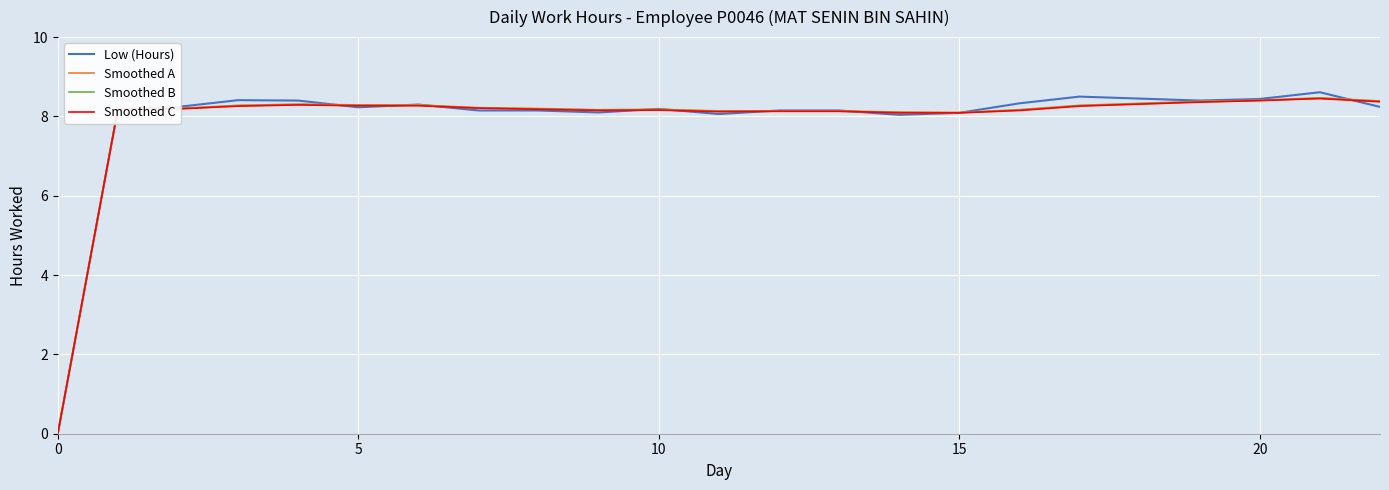

Which series has the largest range (max minus min)?

Low (Hours)